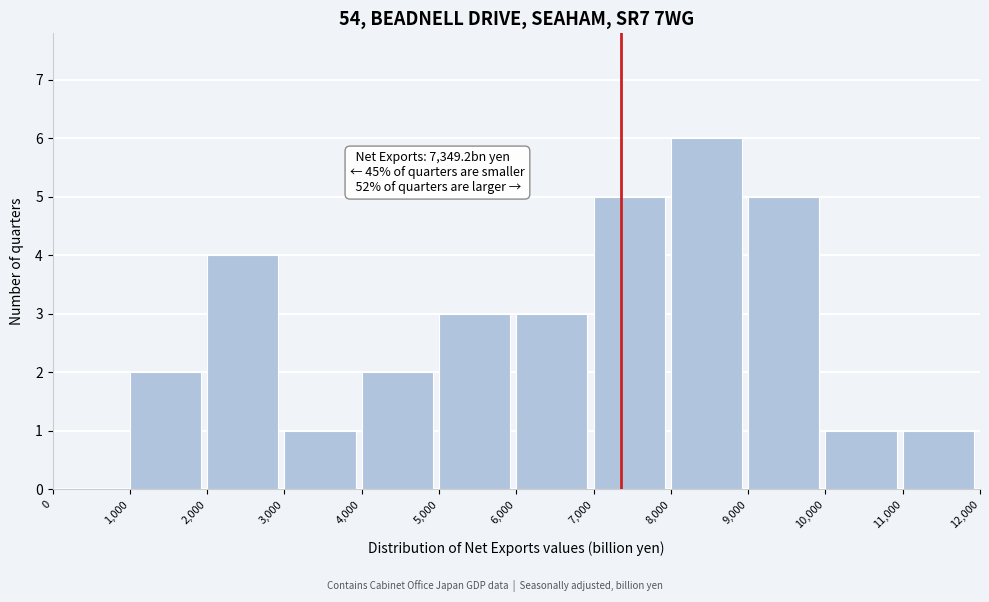

Which range on the x-axis has the tallest bar?

8,000 to 9,000